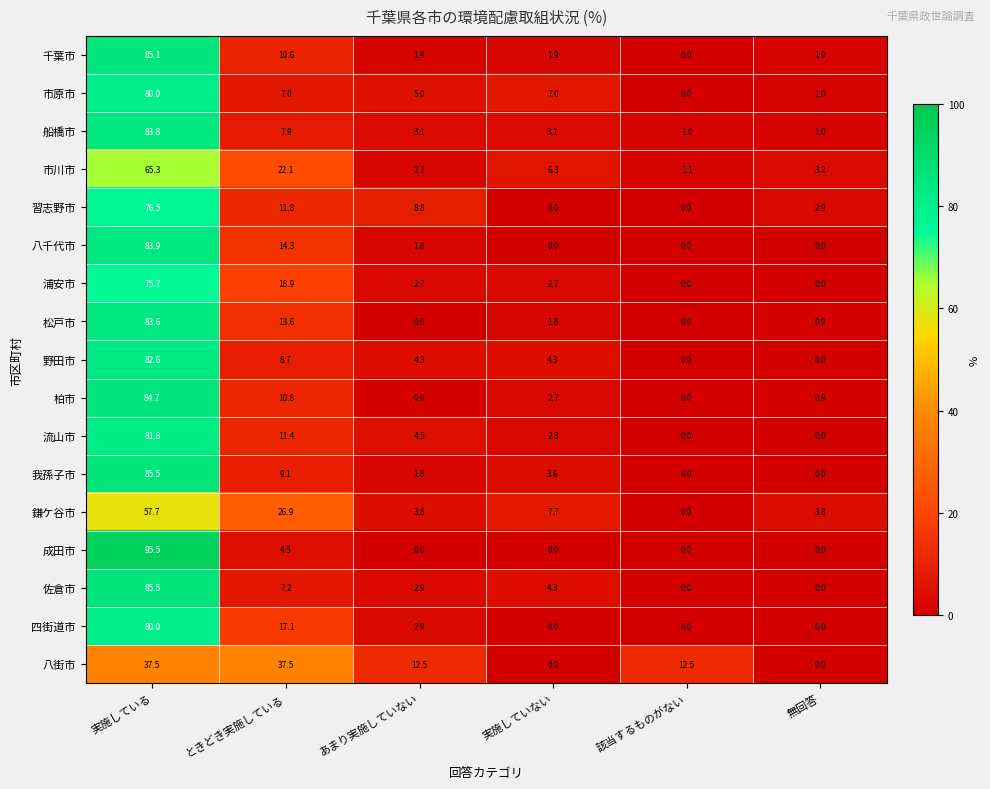

Is it true that 成田市 equals 0.0 at 実施していない?

True